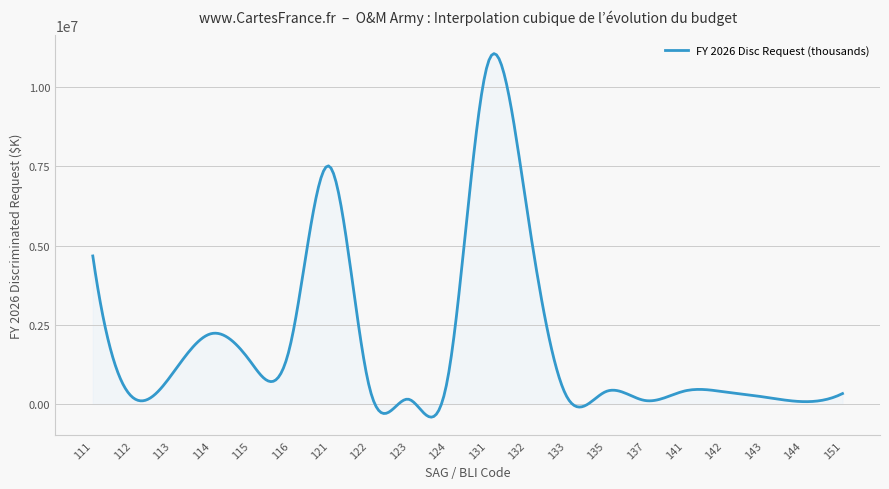

What is the difference between the maximum and minimum values?

11467861.1